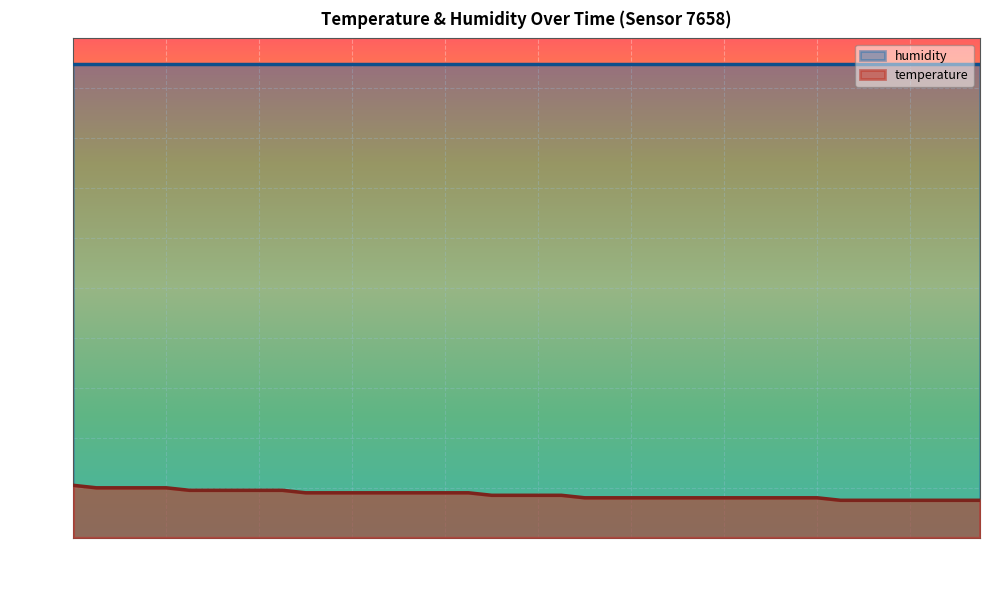

Approximately how many times larger is the value at 01:17 compared to 00:45?

0.9